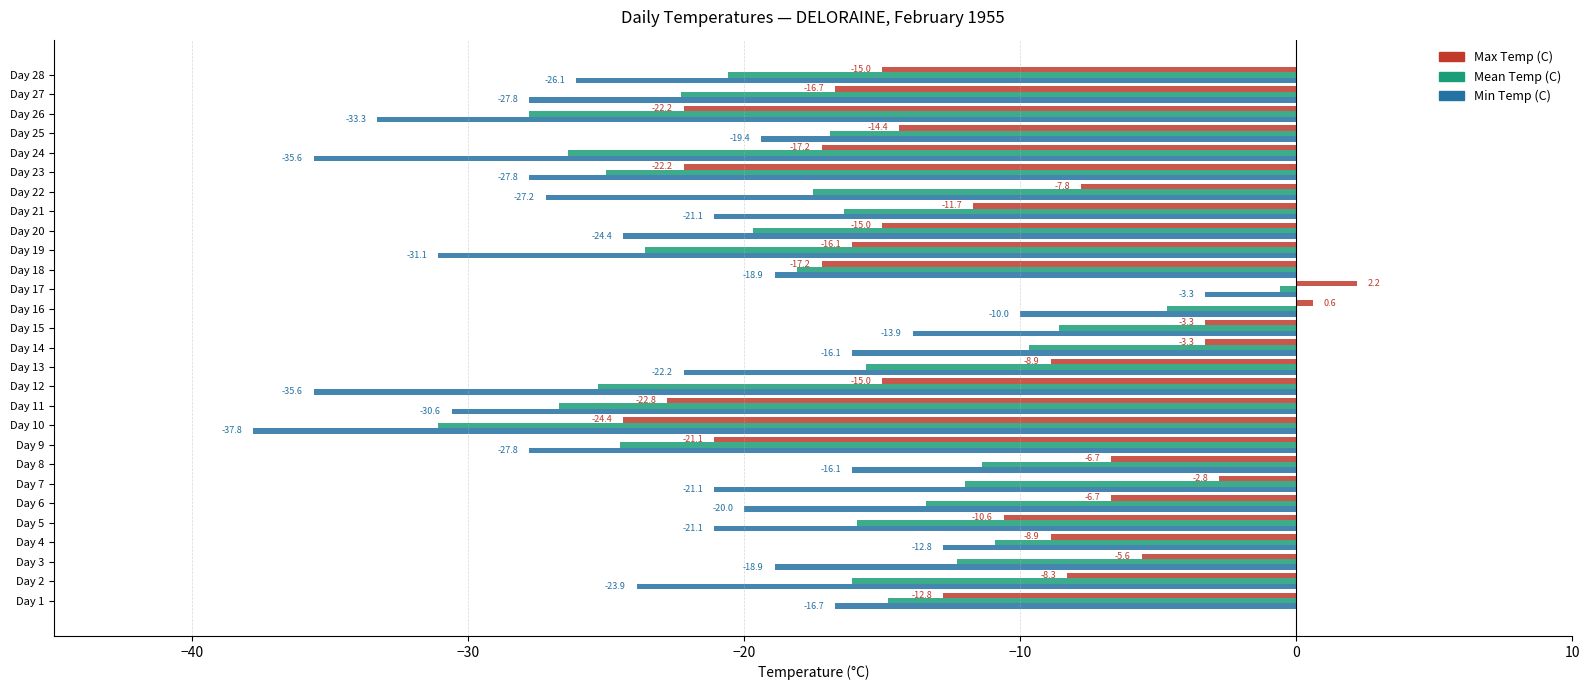

What is the difference between the maximum and second lowest values in the Min Temp (C) series?

32.3